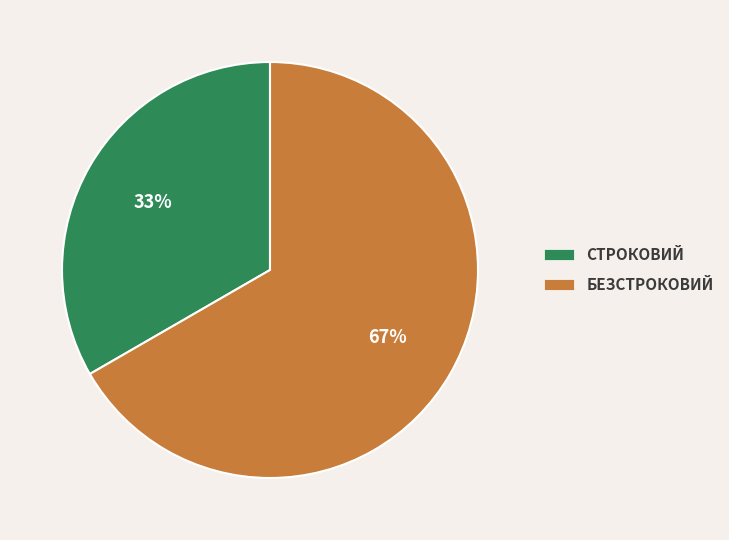

Is there a majority slice in this chart?

Yes